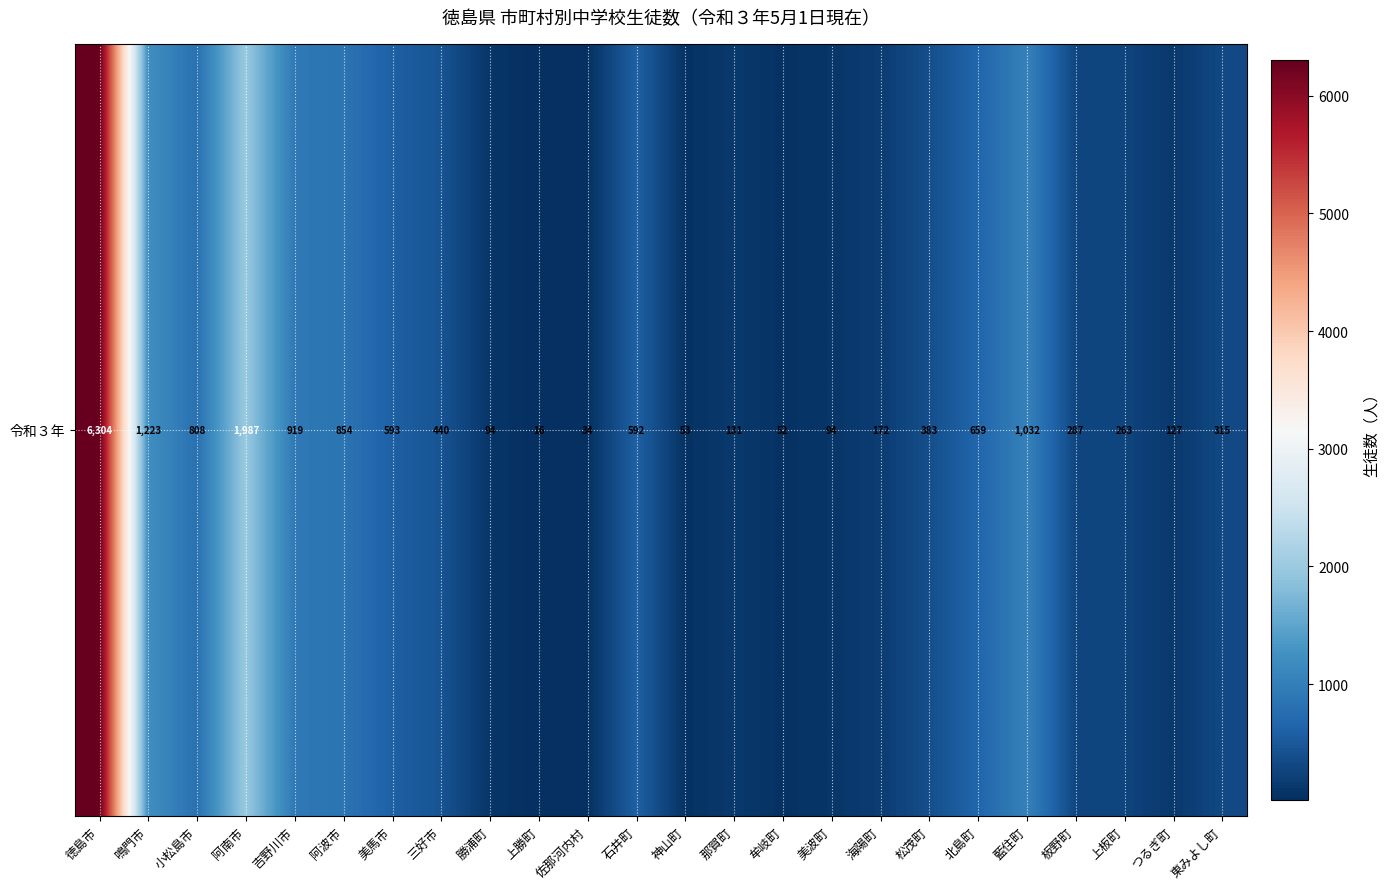

What is the ratio of the value at 那賀町 to the value at 海陽町?

0.8